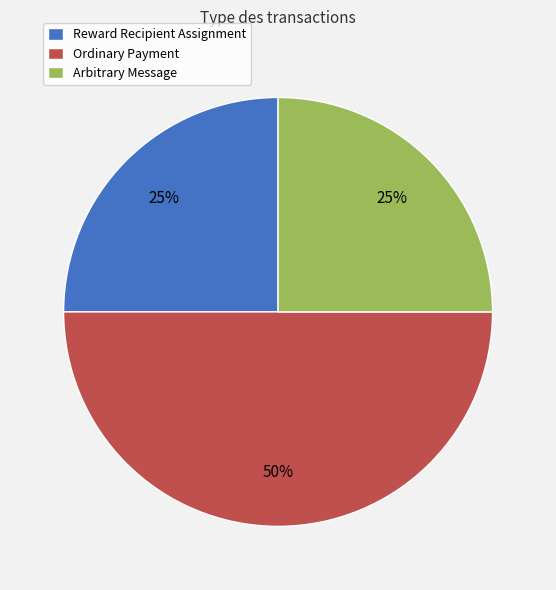

How many segments does this pie chart have?

3